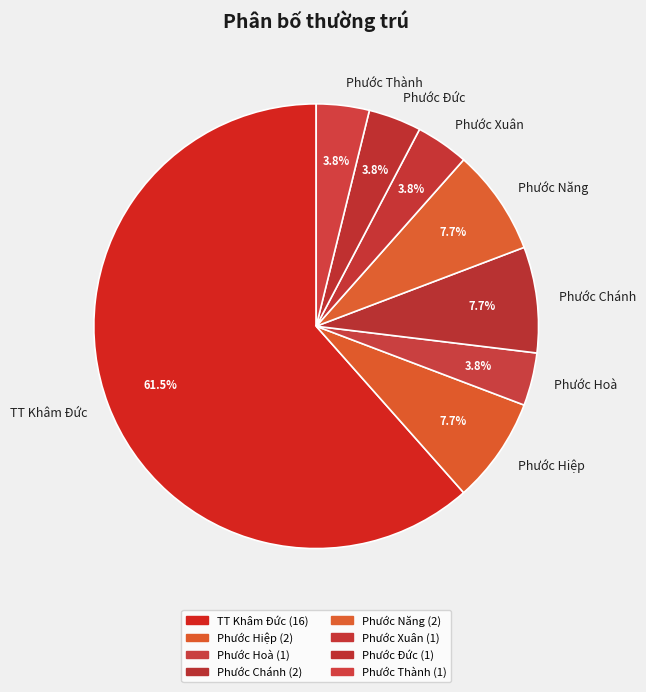

To the nearest percent, what is the difference between the largest and smallest slice percentages?

58%